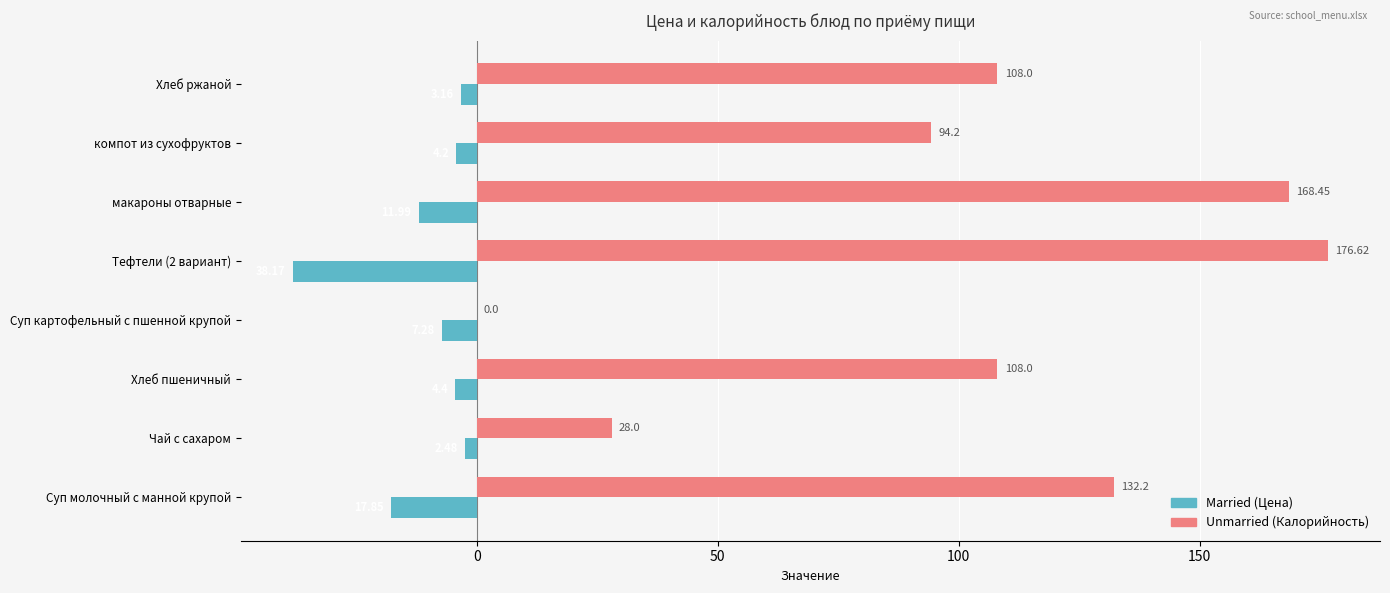

At which category is the sum across all series the highest?

макароны отварные